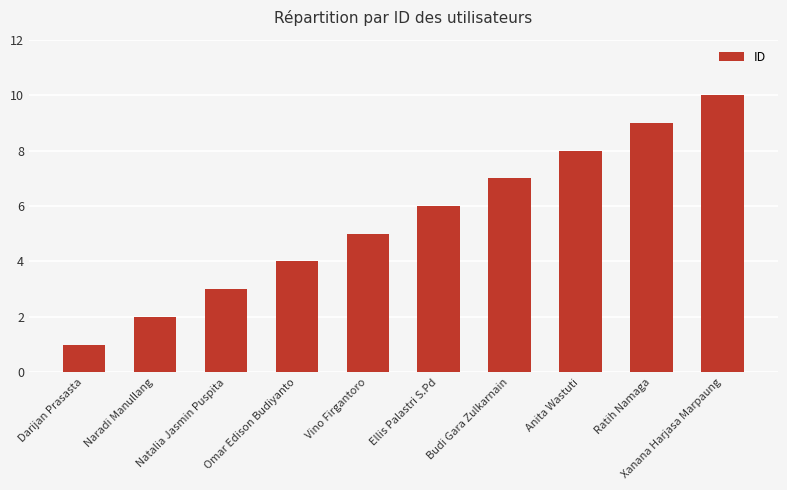

How many series are shown in this chart?

1